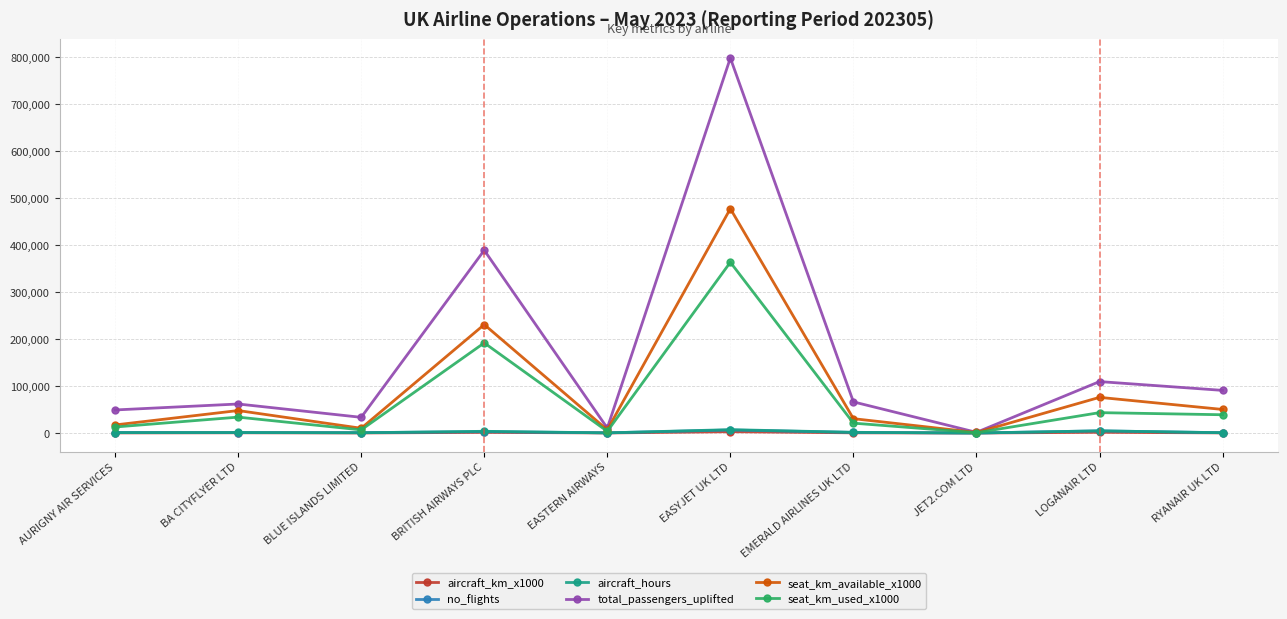

True or false: total_passengers_uplifted has a value of 24580.8 at BA CITYFLYER LTD.

False